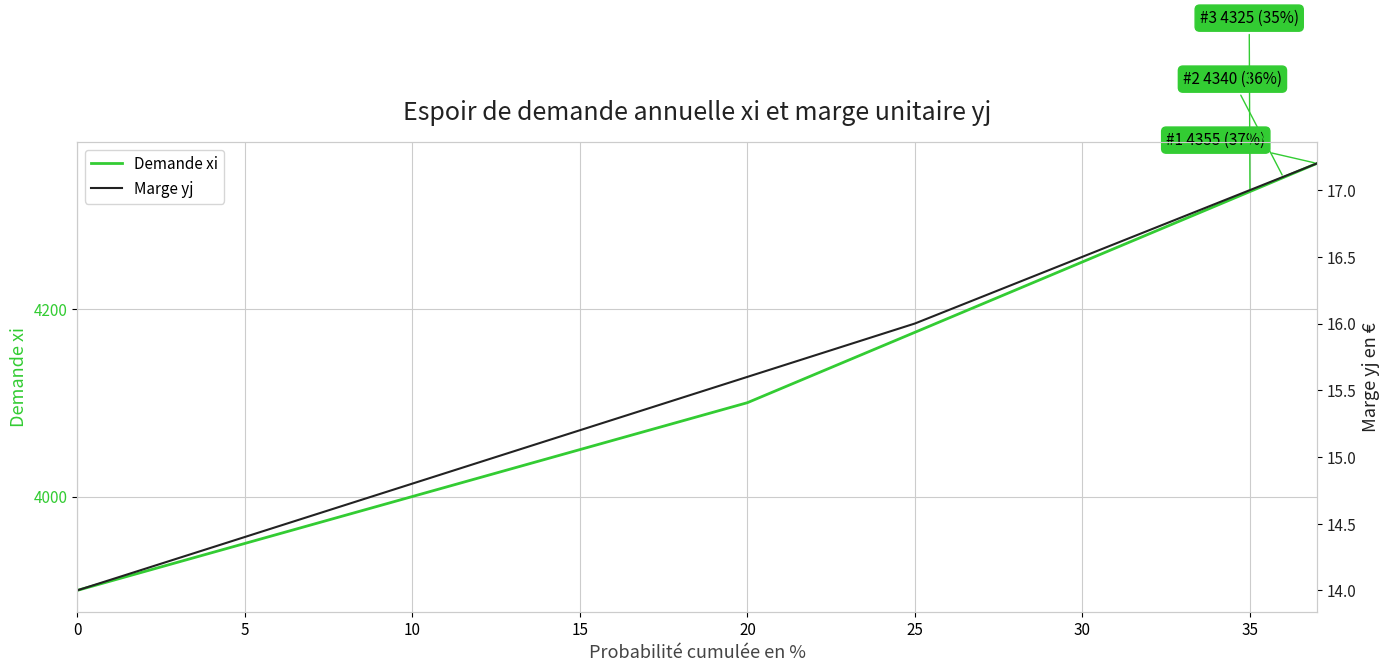

How many categories are shown in the chart?

38